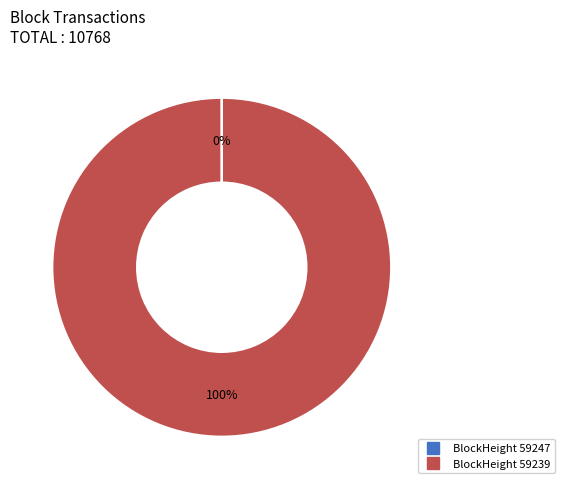

To the nearest percent, what is the difference between the largest and smallest slice percentages?

100%